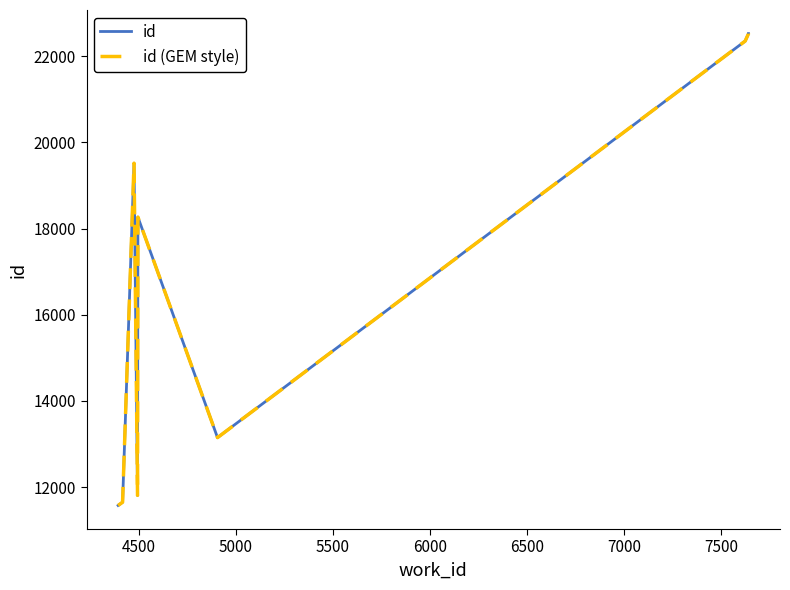

True or false: id and id (GEM style) cross at least once.

False